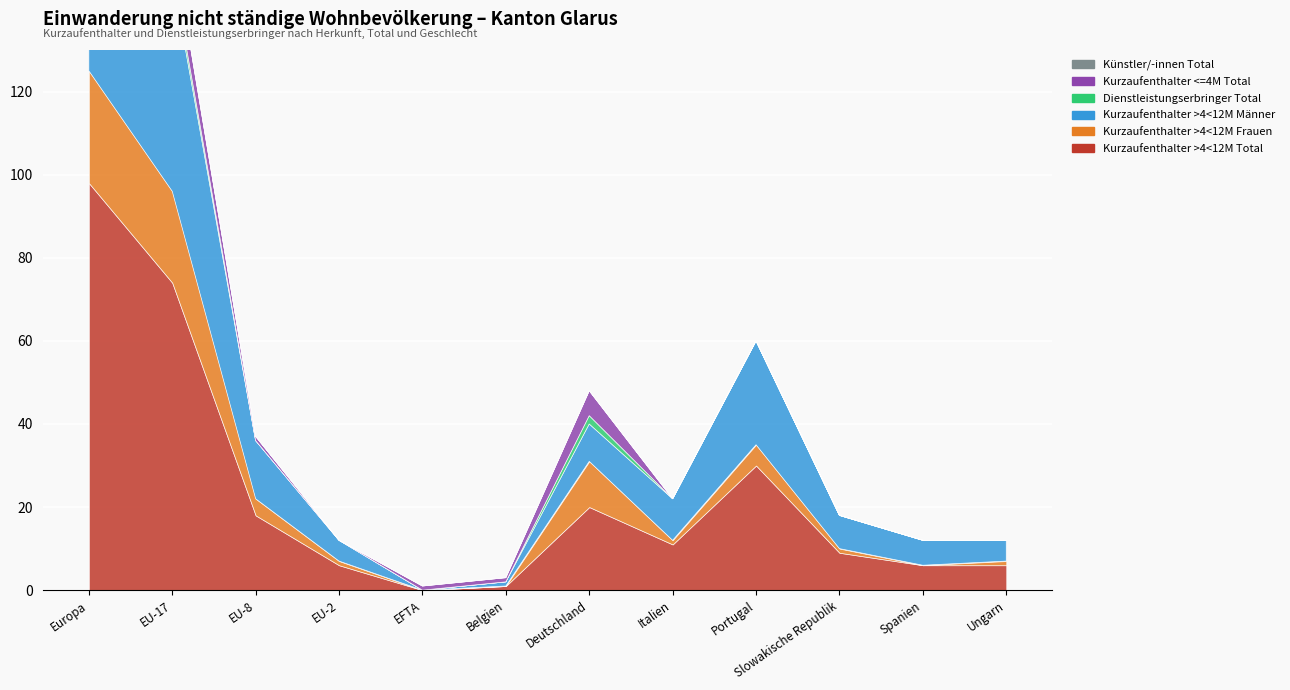

True or false: Dienstleistungserbringer Total has a value of 0 at EU-8.

True